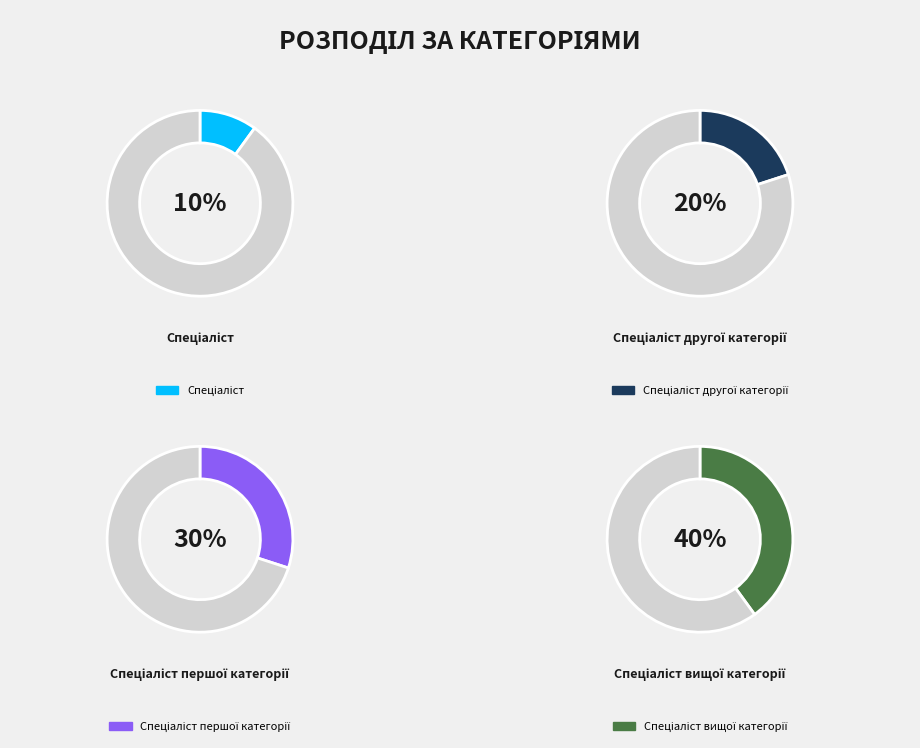

What percentage is NOT represented by Спеціаліст?

90.0%